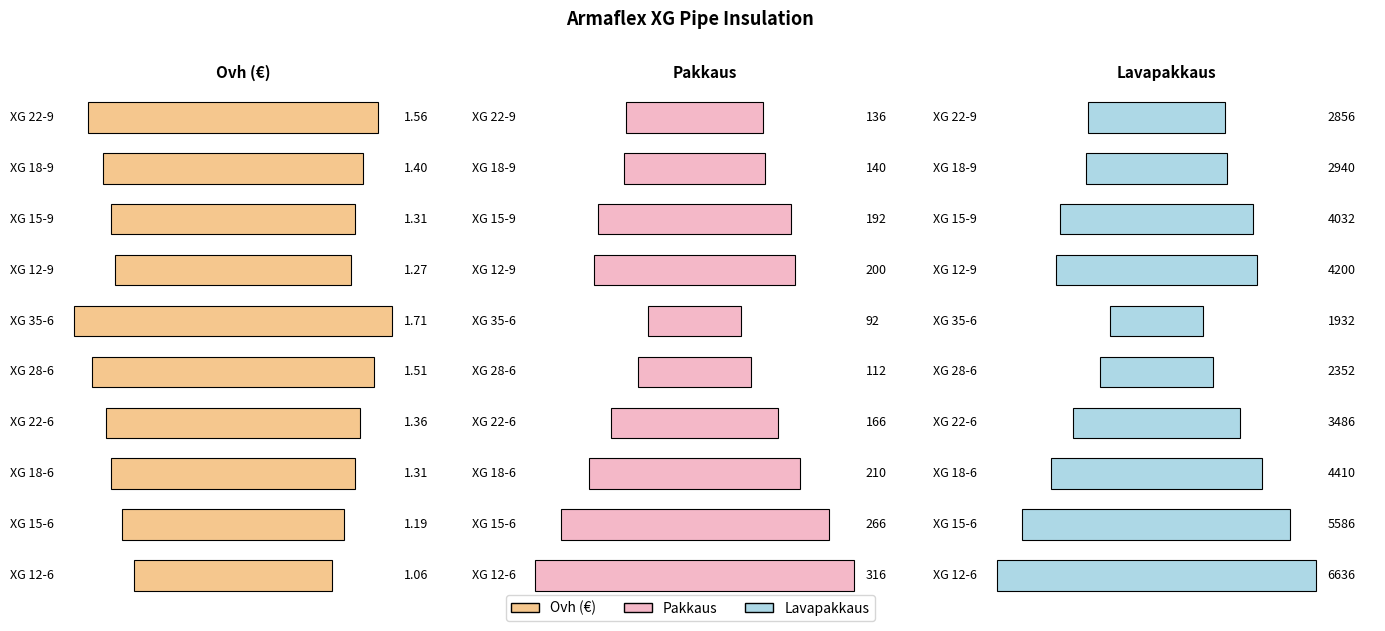

At how many categories does at least one series exceed 6233?

1